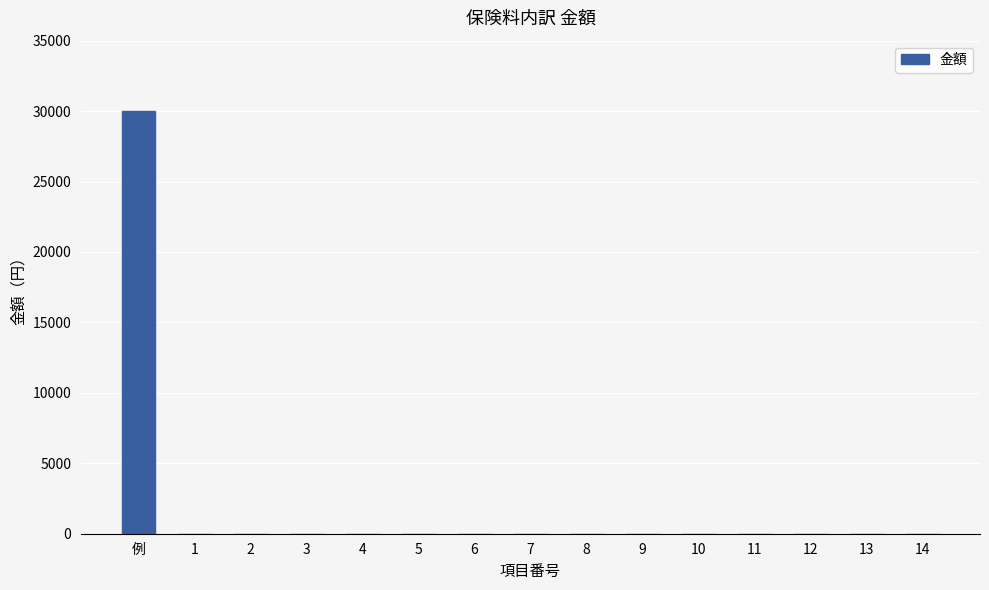

Reading right to left, extract all data points from this chart.

14=0	13=0	12=0	11=0	10=0	9=0	8=0	7=0	6=0	5=0	4=0	3=0	2=0	1=0	例=30000